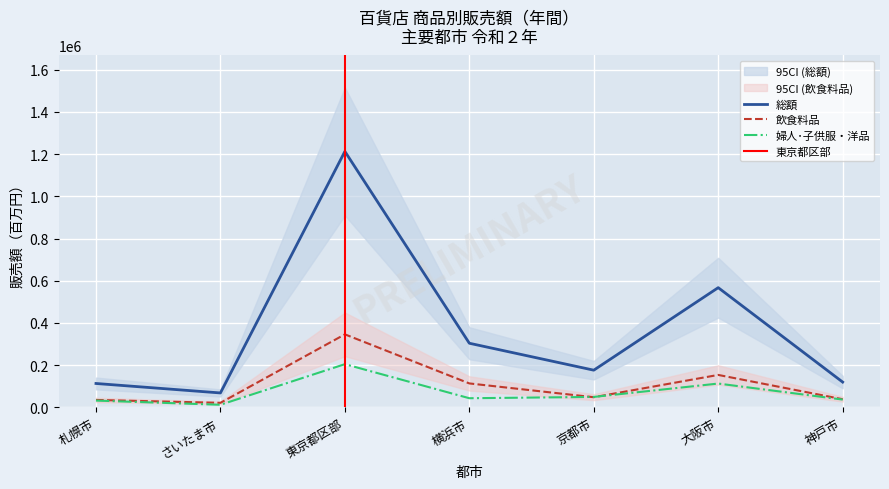

Reading left to right, list all the values displayed in this chart.

総額: 112528	67645	1212978	303347	175620	566914	119212
飲食料品: 34456	20767	345492	112793	47412	153098	37836
婦人･子供服・洋品: 31485	11584	204135	42605	48807	112190	36238